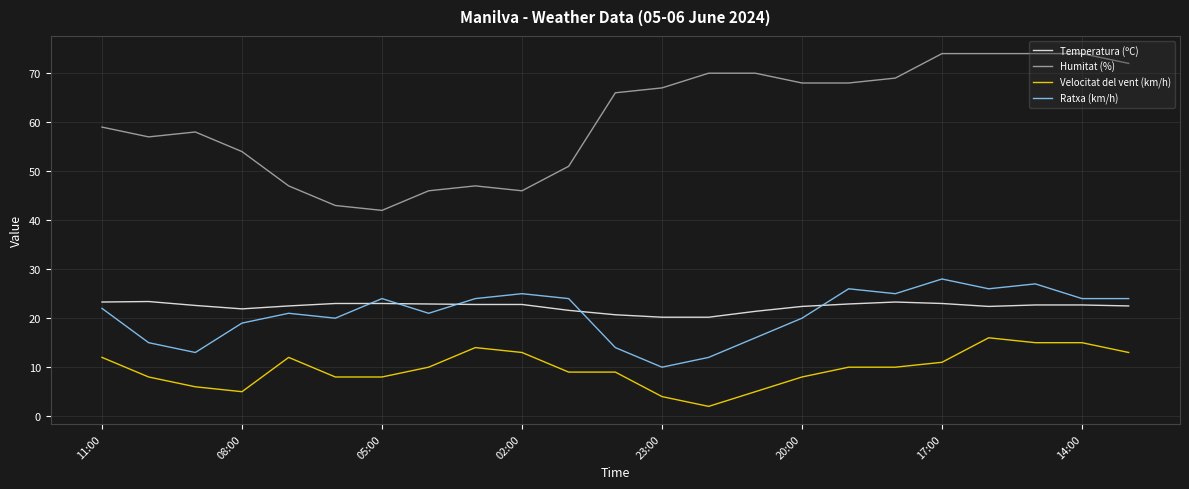

What is the difference between the maximum and minimum values in the Ratxa (km/h) series?

18.0